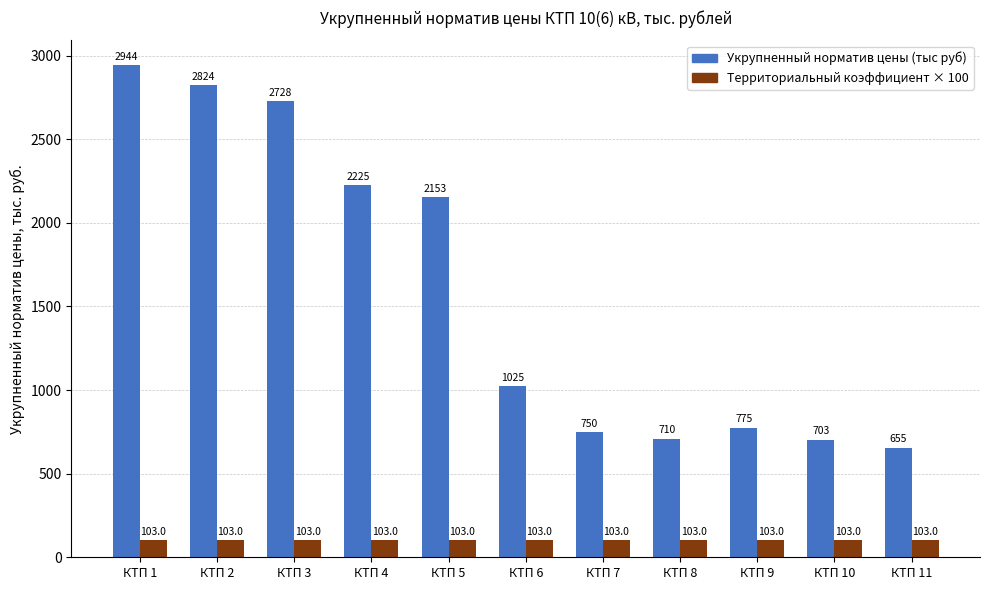

How many groups of bars are there?

11